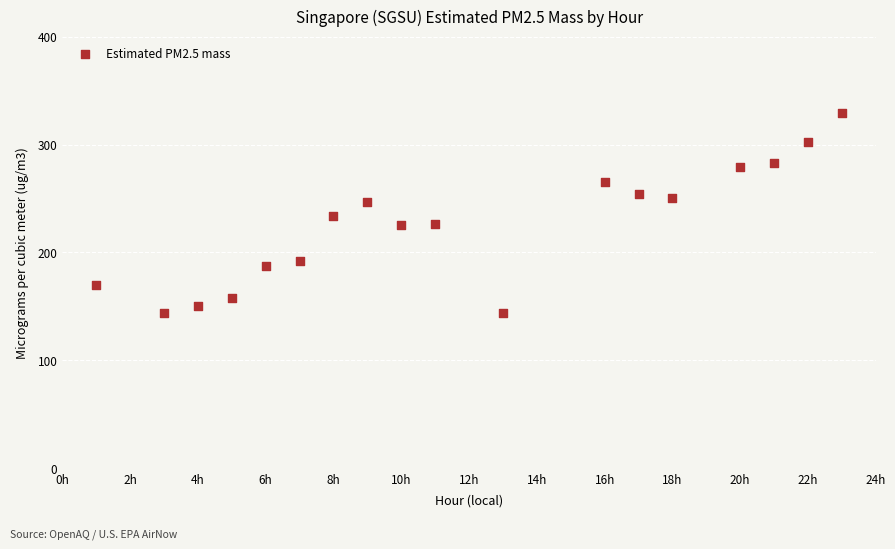

What is the range of Y values (max minus min)?

185.1